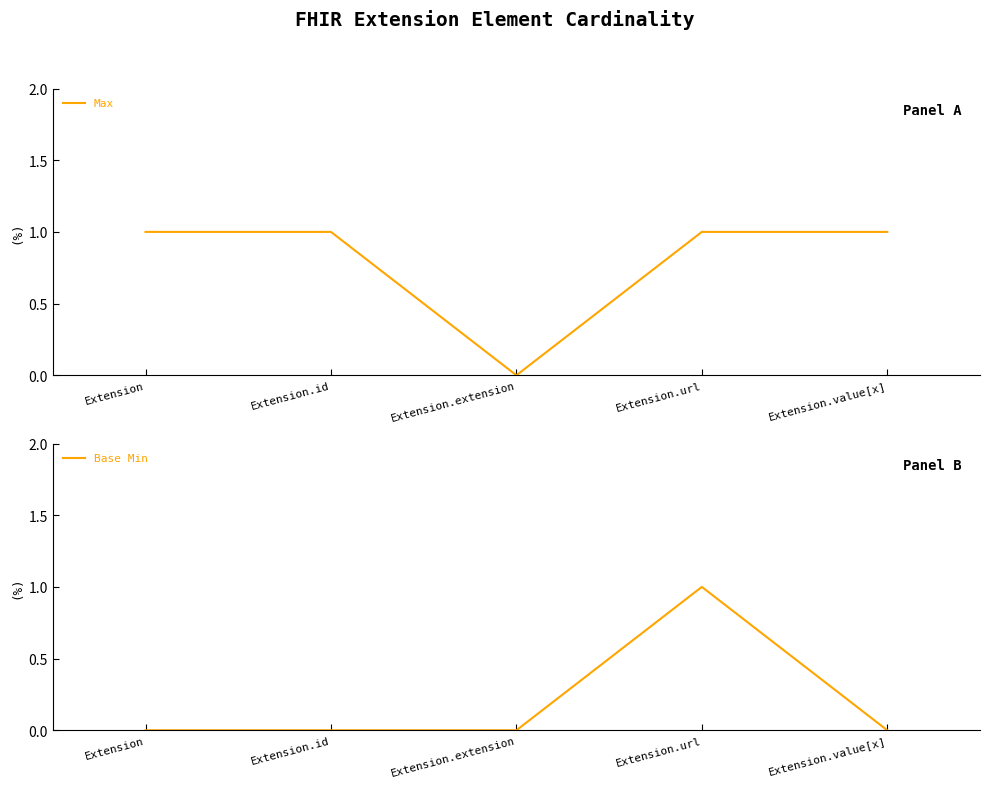

What is the maximum value shown in the chart?

1